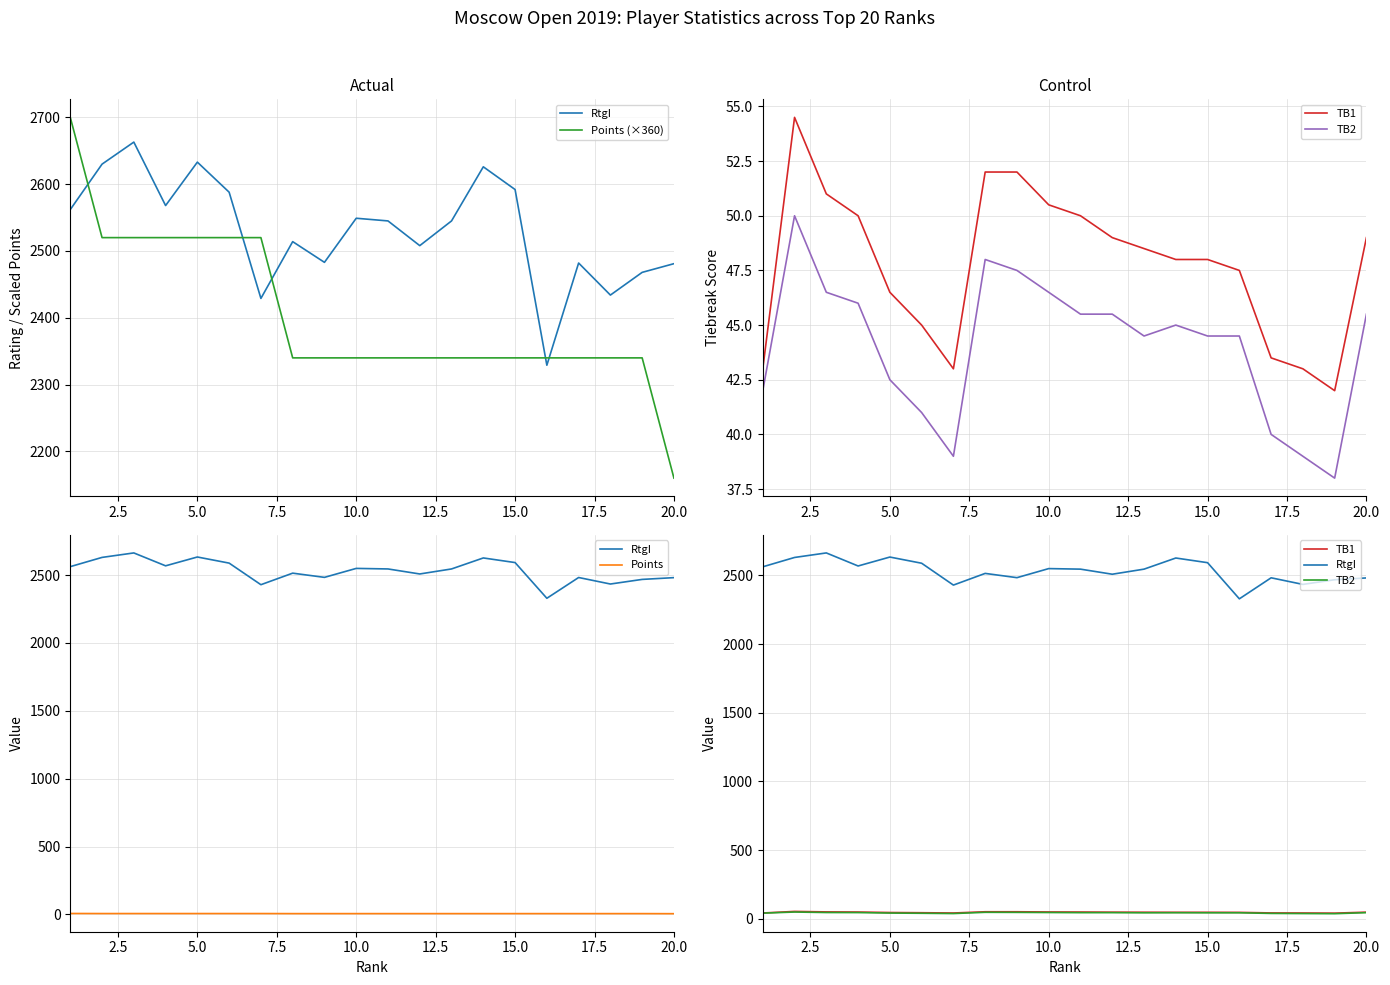

True or false: RtgI has more than 0 points higher than both neighbors.

True